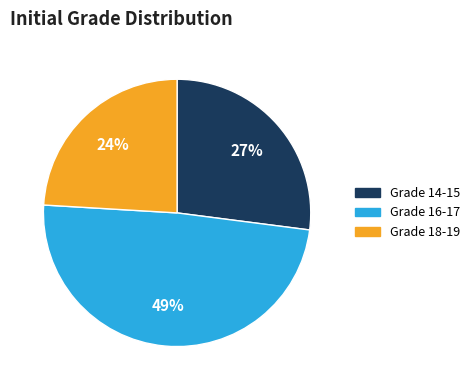

To the nearest percent, what is the difference between the largest and smallest slice percentages?

25%